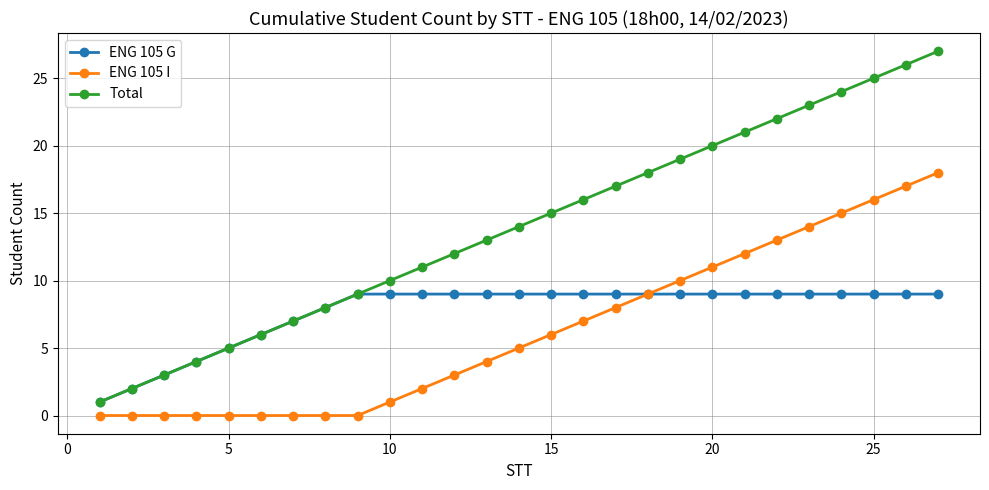

True or false: Total has more than 1 points higher than both neighbors.

False